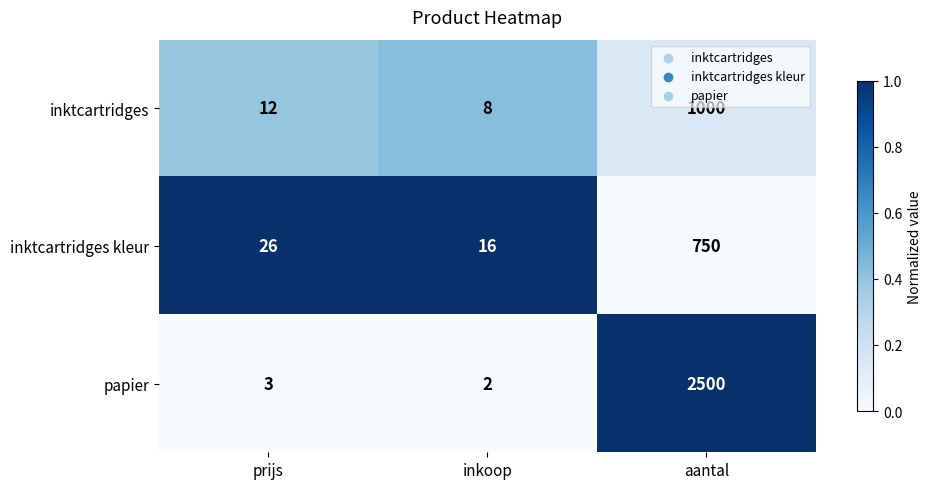

Reading left to right, what are all the values shown in this chart?

inktcartridges: prijs=12	inkoop=8	aantal=1000
inktcartridges kleur: prijs=26	inkoop=16	aantal=750
papier: prijs=3	inkoop=2	aantal=2500